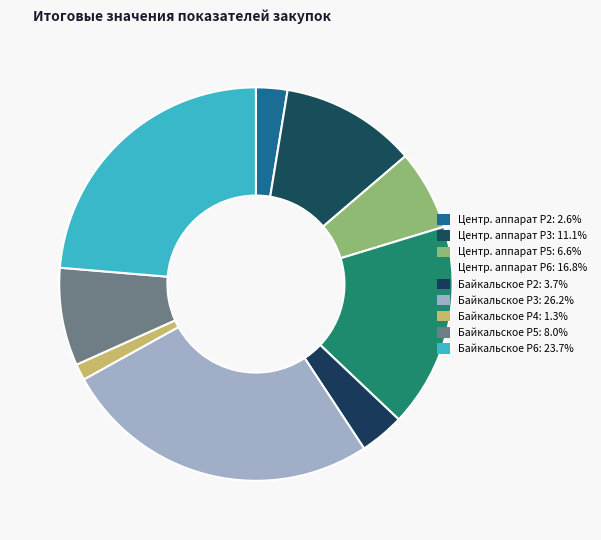

Rank the categories by value from highest to lowest.

Байкальское МУГАДН P3 (%), Байкальское МУГАДН Р6 (%), Центральный аппарат Р6 (%), Центральный аппарат P3 (%), Байкальское МУГАДН P5 (%), Центральный аппарат P5 (%), Байкальское МУГАДН P2 (%), Центральный аппарат P2 (%), Байкальское МУГАДН P4